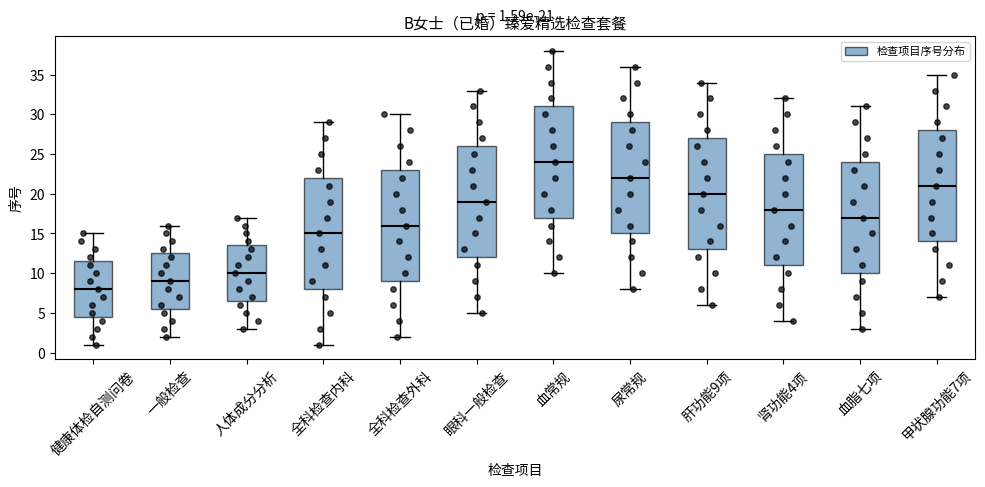

Which box's median line is the highest?

血常规